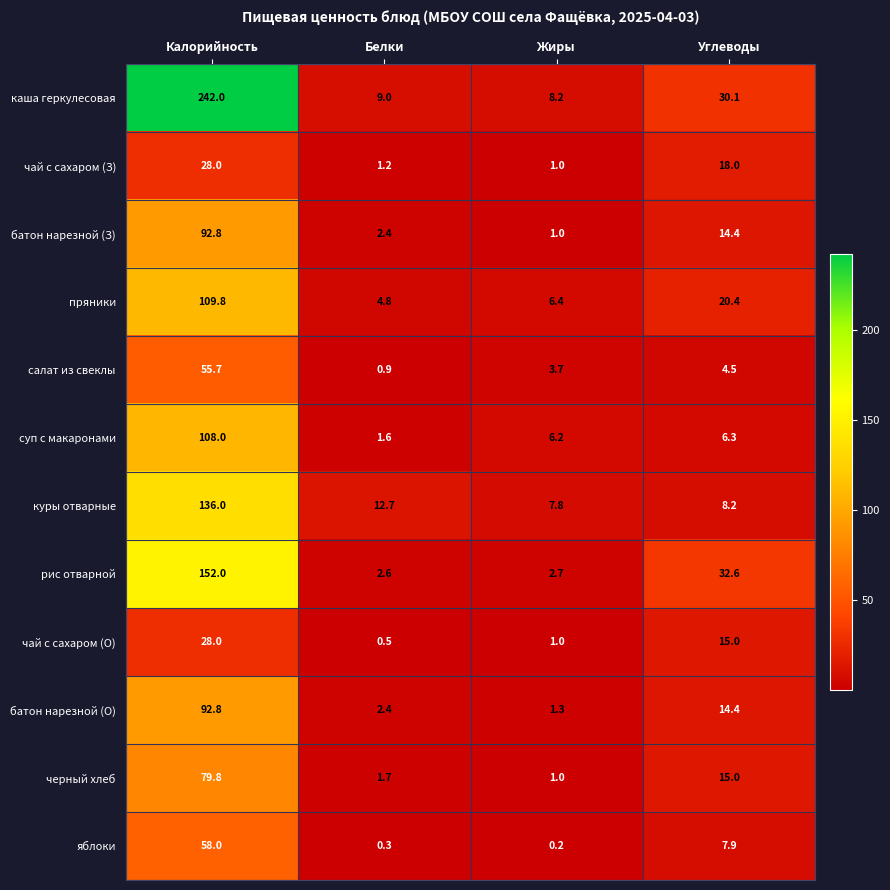

Is the value of яблоки at Углеводы greater than the value of чай с сахаром (О) at Белки?

Yes